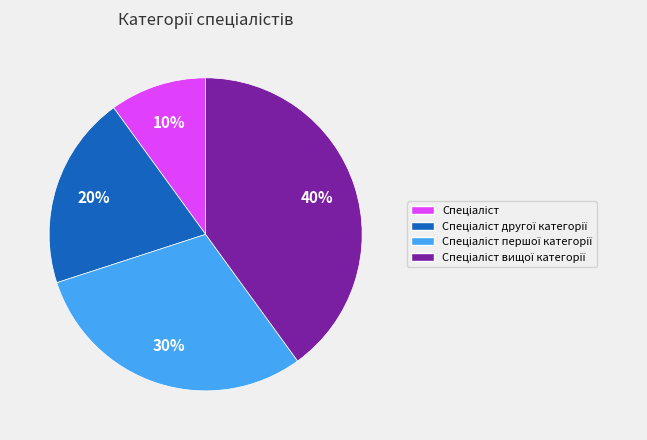

Is there a majority slice in this chart?

No